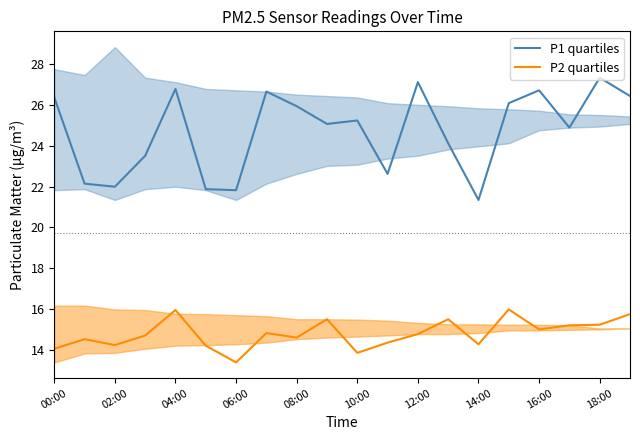

What is the label of the 5th point from the right?

15